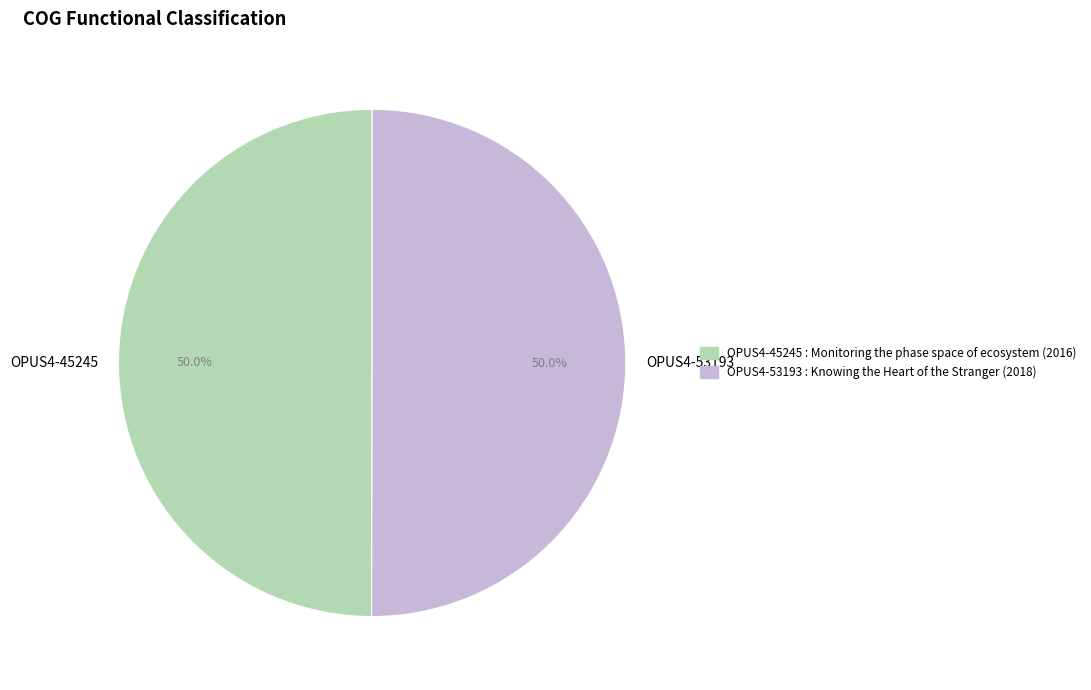

What is the ratio of the value at OPUS4-53193 to the value at OPUS4-45245?

1.0